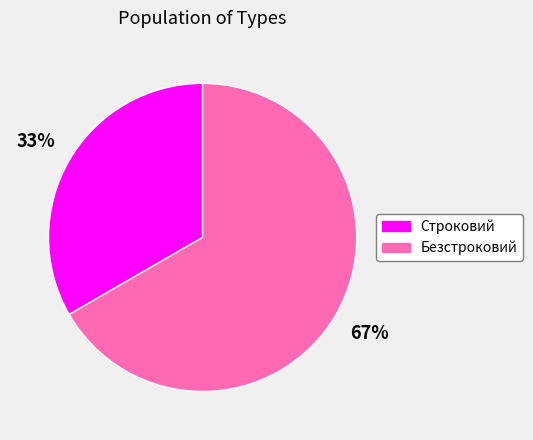

To the nearest percent, what portion does Безстроковий represent?

67%